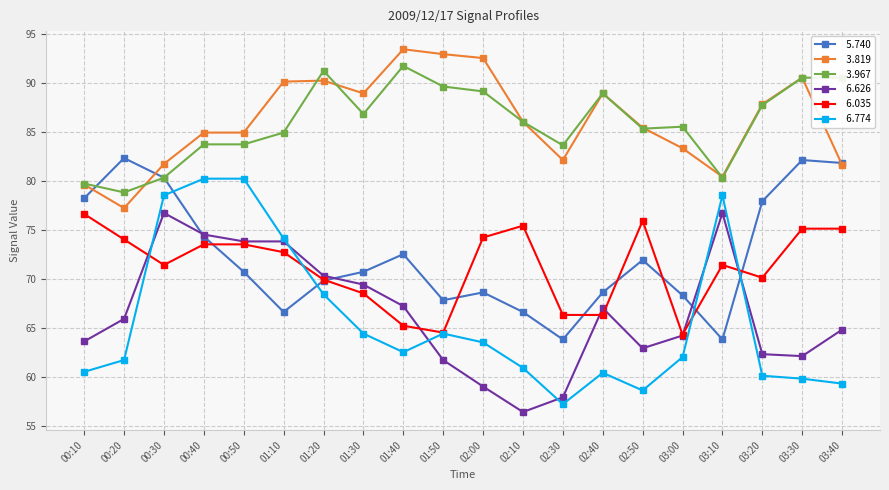

What is the spread (max minus min) of values at 02:30?

26.4